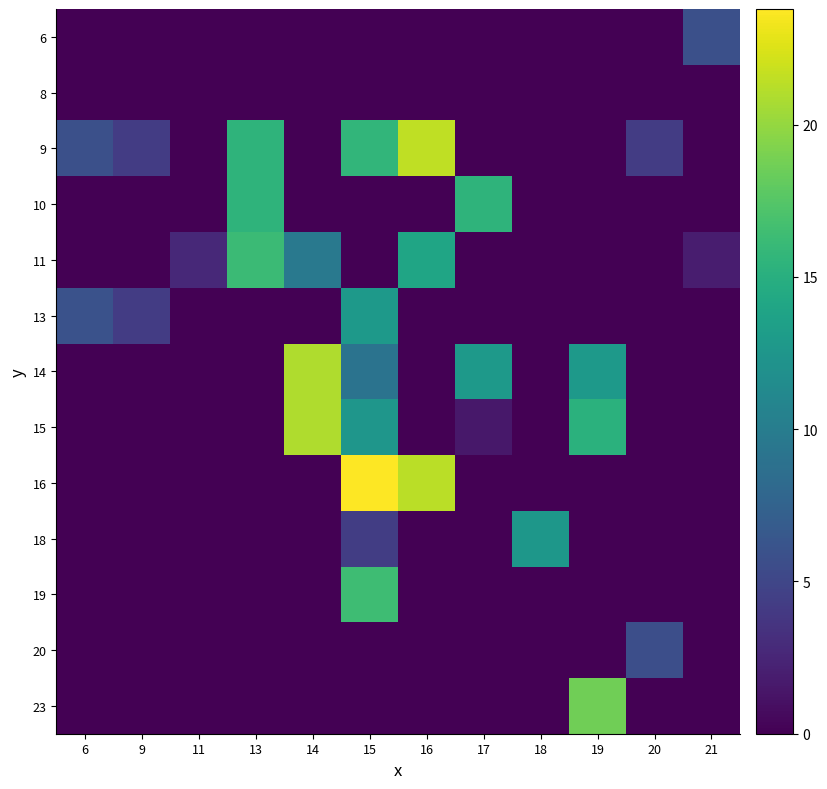

Which category has the lowest value across all series?

6